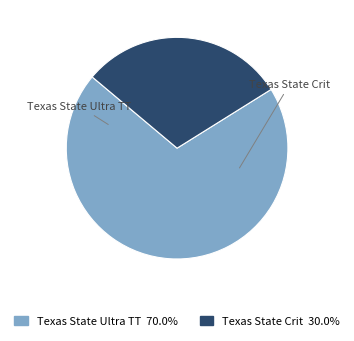

The Texas State Crit slice represents 30% of the pie. True or false?

True